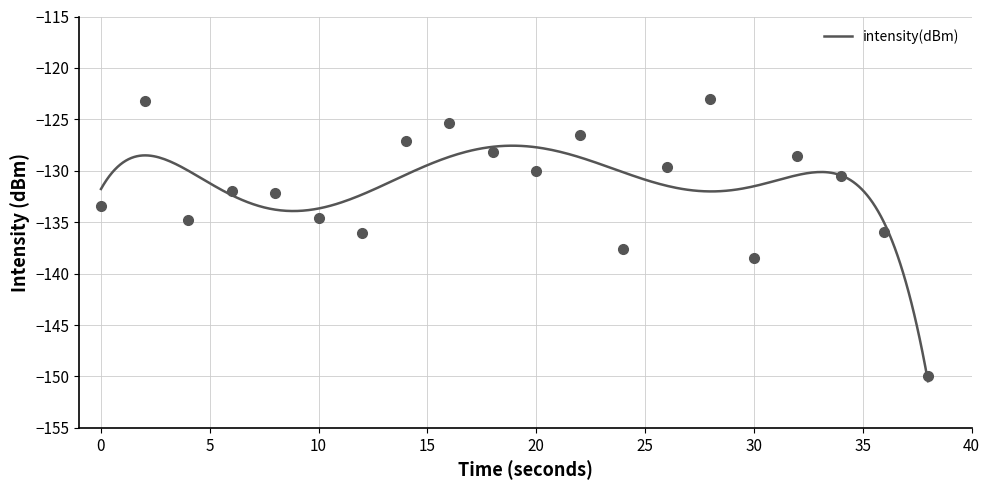

What is the change in value from 24 to 32?

+9.1